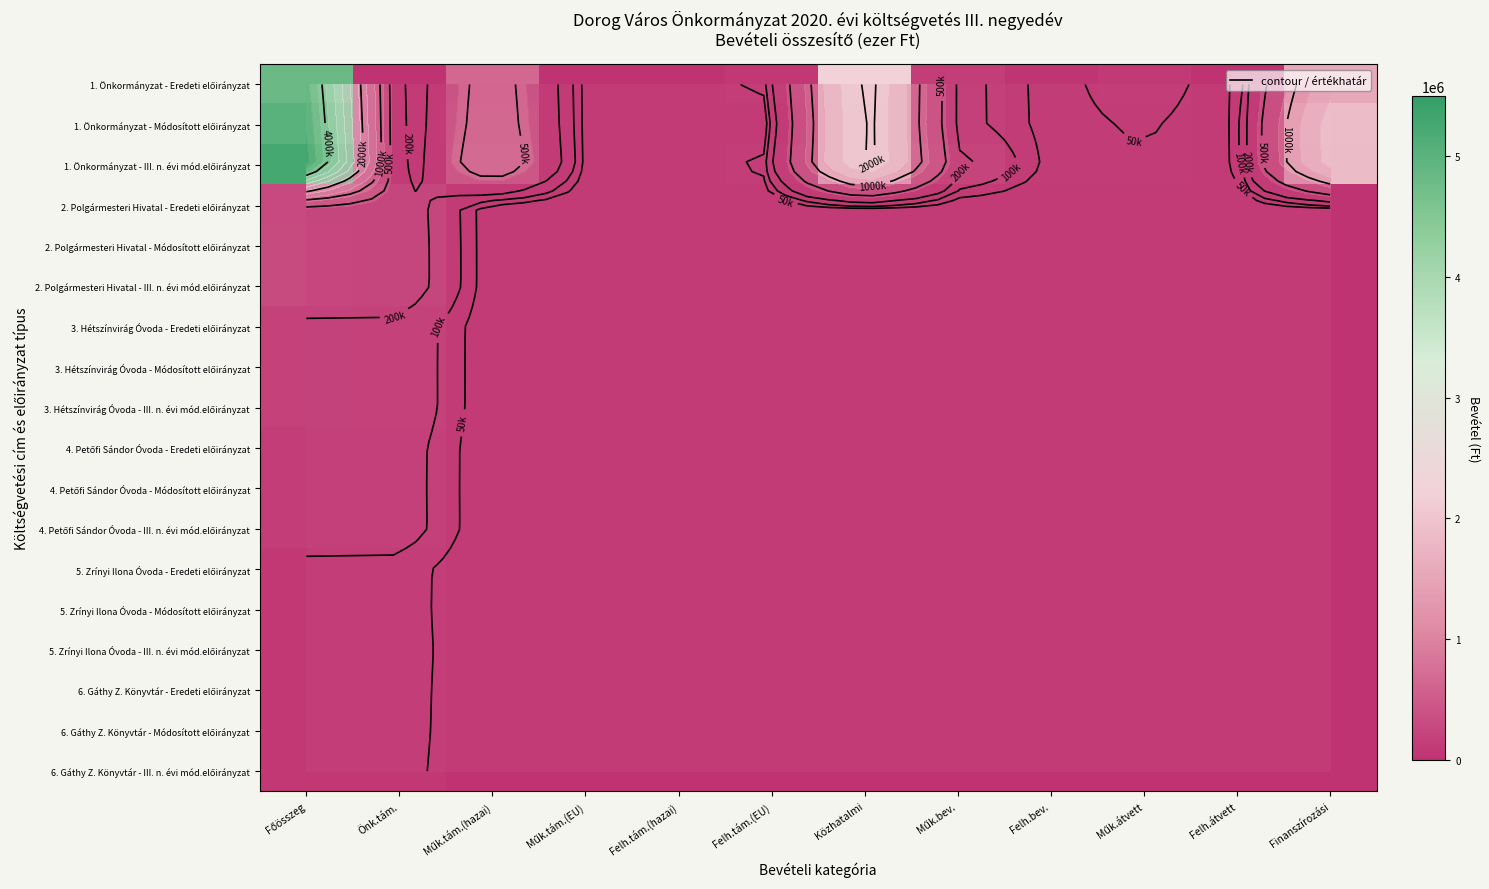

Which has a higher value, Műk.tám.(EU) or Felh.tám.(hazai)?

Műk.tám.(EU)